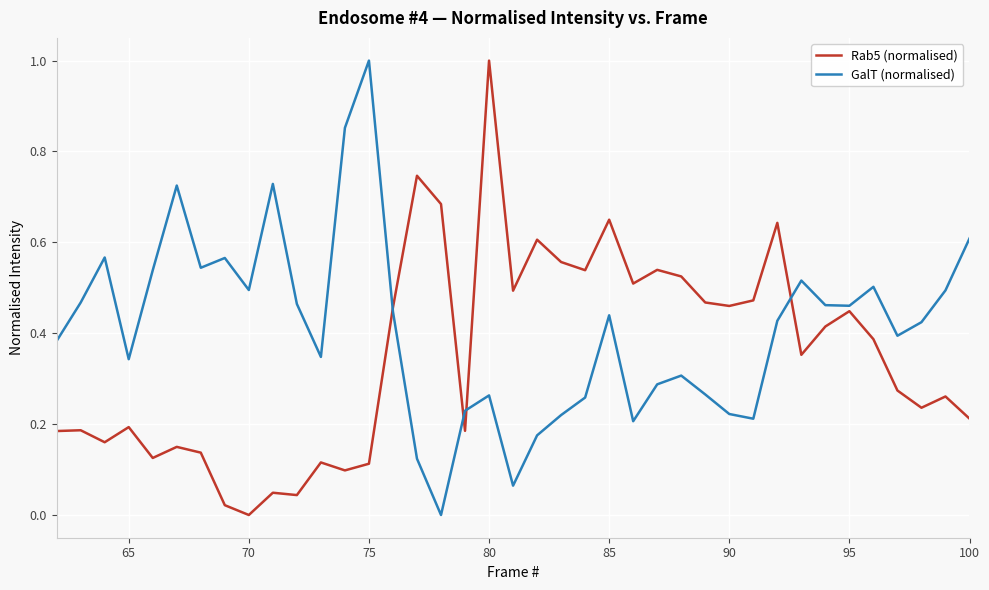

Rank the series by their average value, from lowest to highest.

Rab5 (normalised), GalT (normalised)